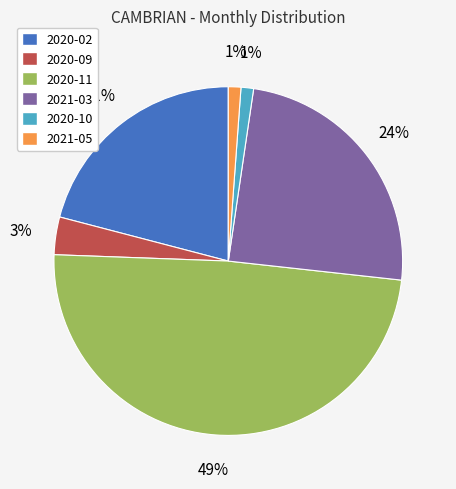

What percentage is the 2020-09 slice, to the nearest percent?

3%